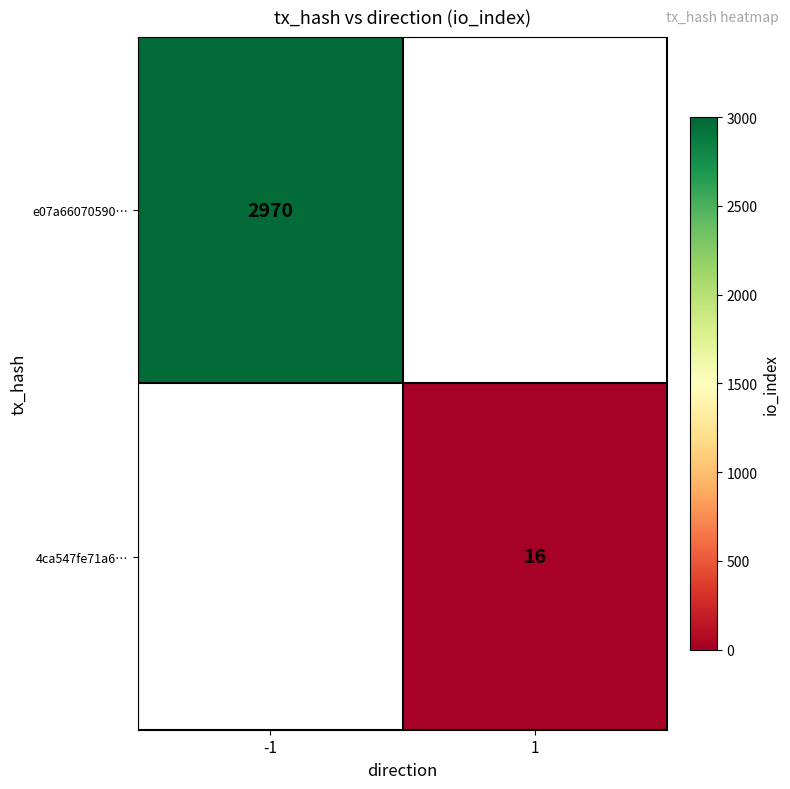

True or false: e07a66070590… has a value of 5279 at -1.

False